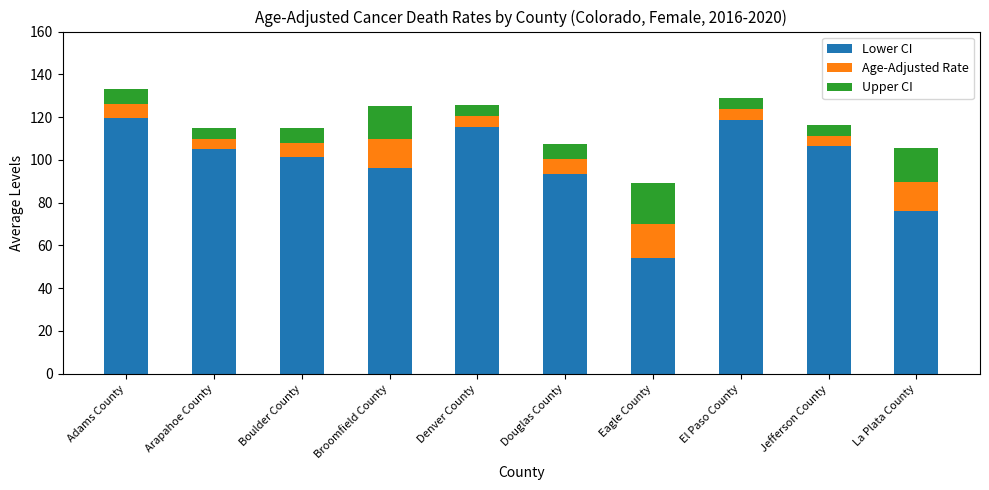

The Lower CI series shows 75.9 at La Plata County. True or false?

True